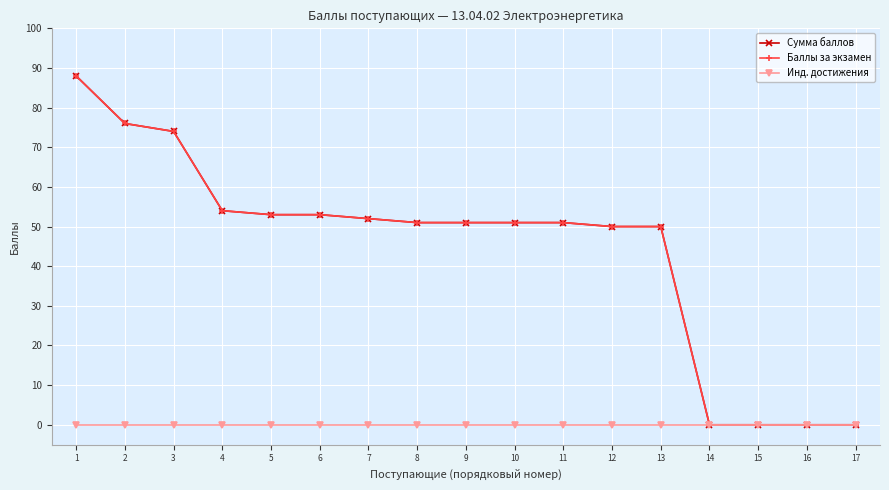

Reading left to right, transcribe all the data shown in this chart.

Сумма баллов: 88	76	74	54	53	53	52	51	51	51	51	50	50	0	0	0	0
Баллы за экзамен: 88	76	74	54	53	53	52	51	51	51	51	50	50	0	0	0	0
Инд. достижения: 0	0	0	0	0	0	0	0	0	0	0	0	0	0	0	0	0